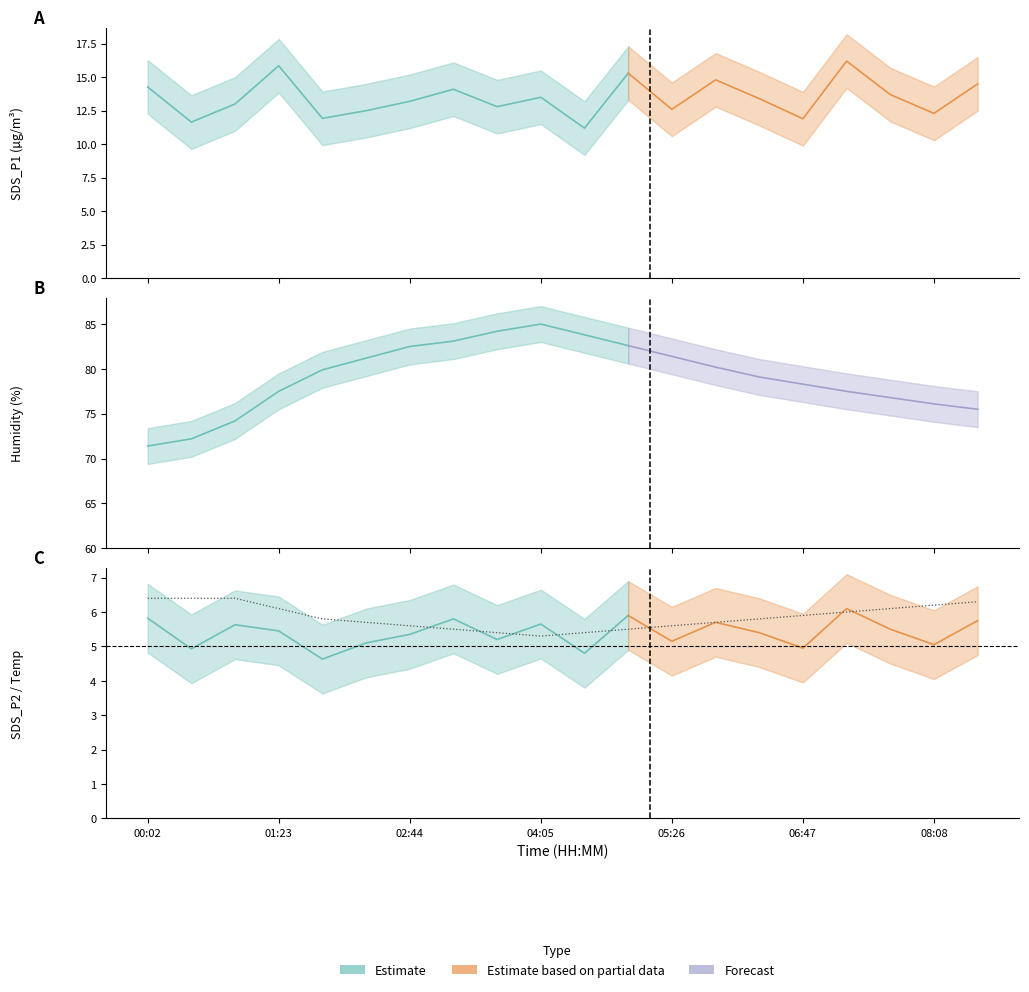

Is it true that the value at 00:02 is 3.2?

False